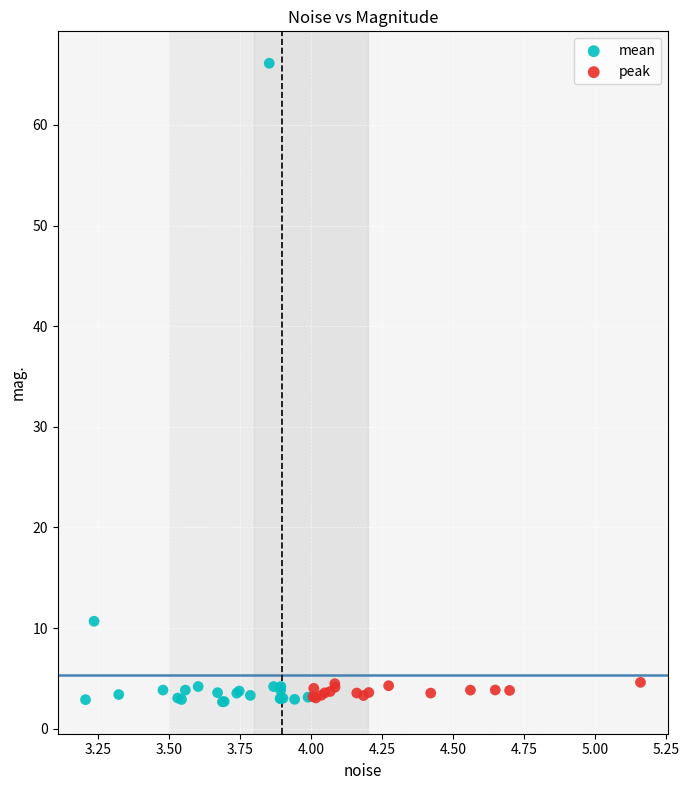

Which series has the largest Y range (max minus min)?

mean